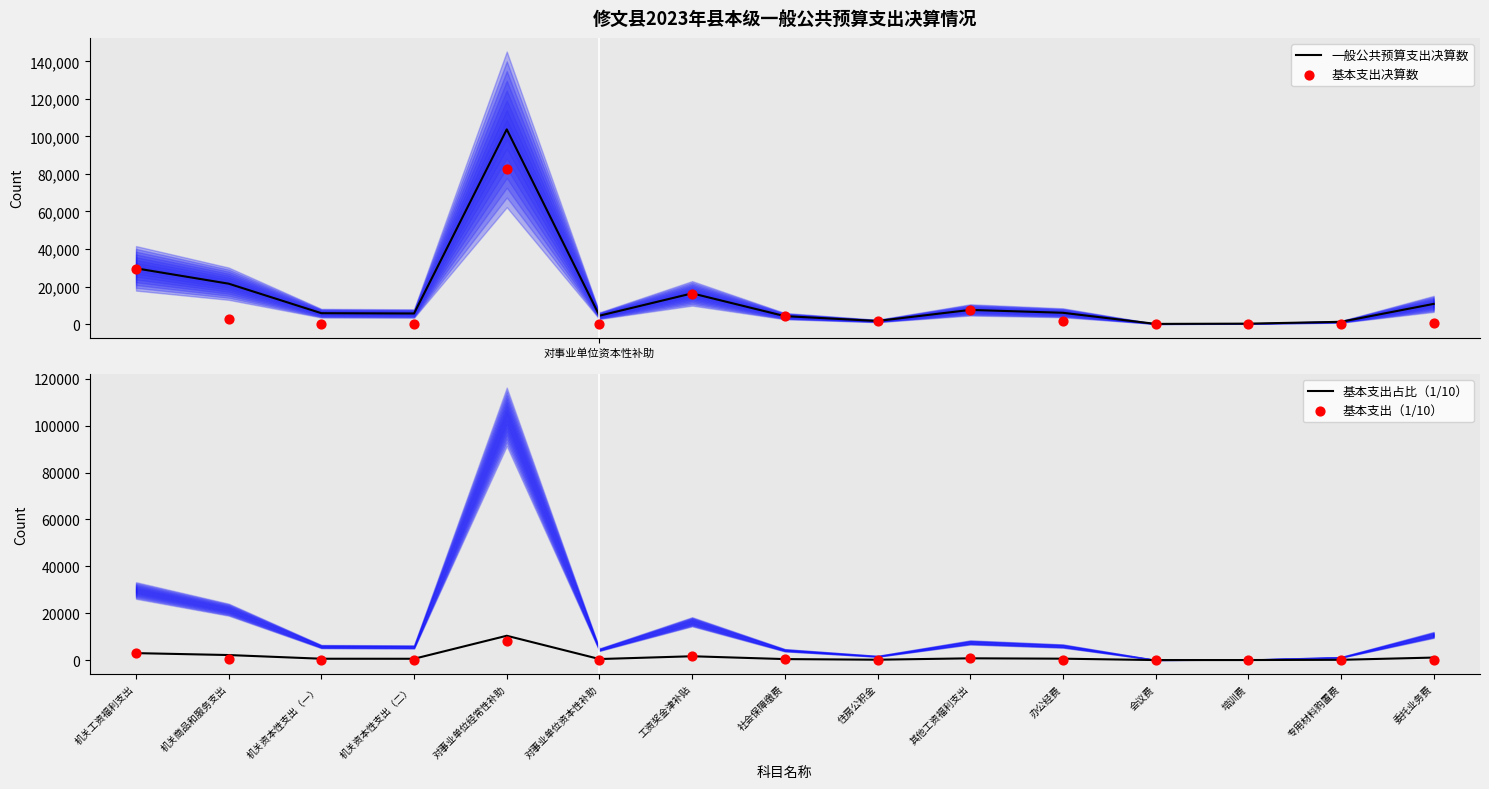

At how many categories does at least one series exceed 25328?

2